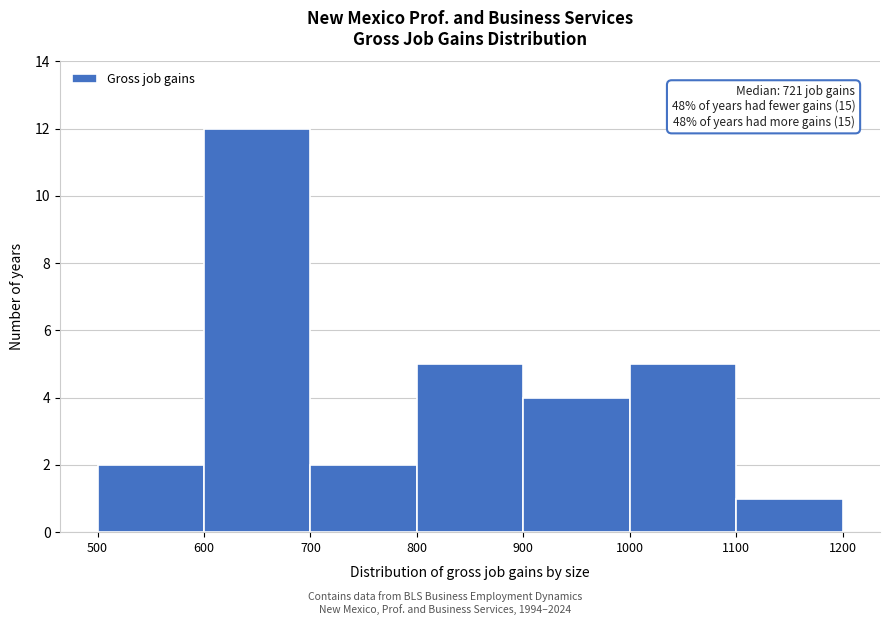

Which range on the x-axis has the tallest bar?

600 to 700